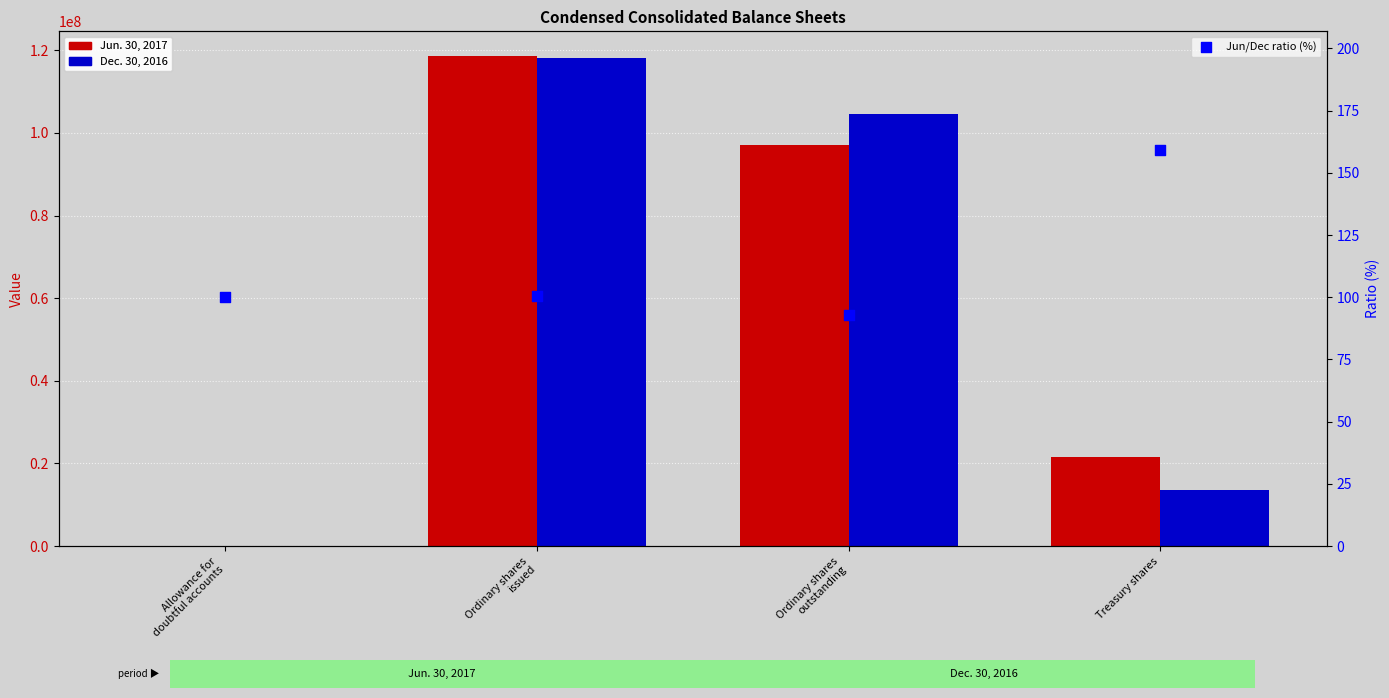

What is the total value across all series at Allowance for
doubtful accounts?

108.0